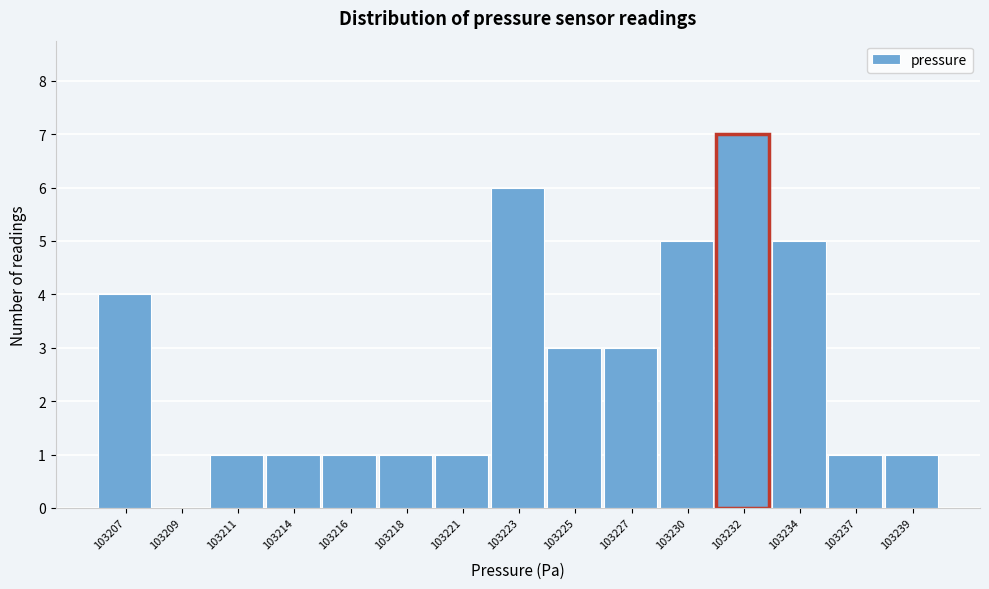

Reading left to right, list all the values displayed in this chart.

103207=4	103209=0	103211=1	103214=1	103216=1	103218=1	103221=1	103223=6	103225=3	103227=3	103230=5	103232=7	103234=5	103237=1	103239=1